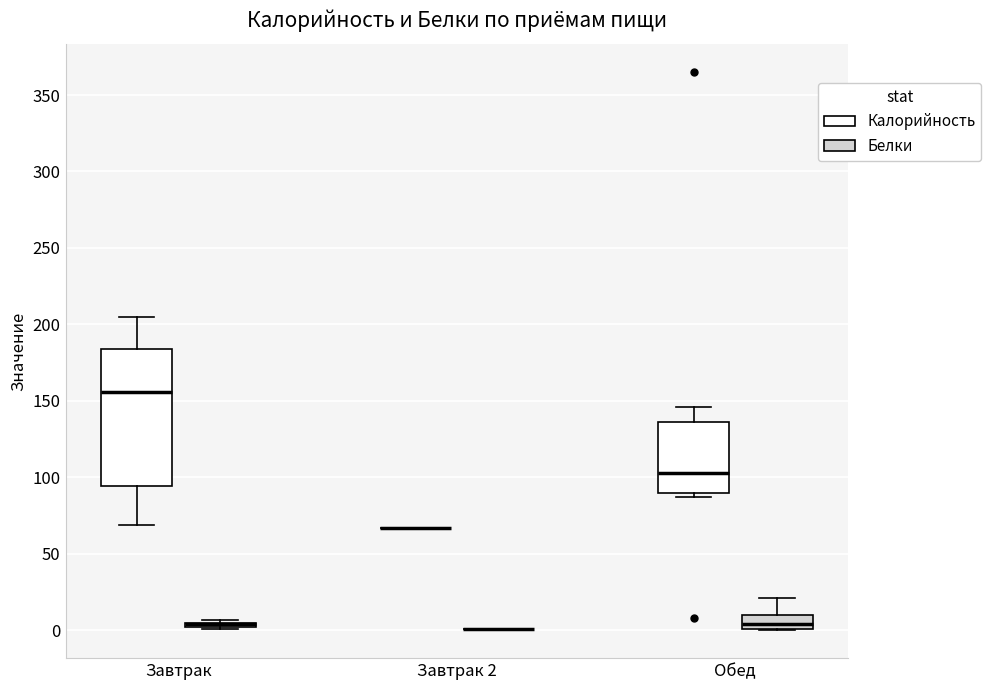

Where is the upper edge of the box for Обед (Белки) on the y-axis? The values are not printed on the chart, so give them approximately, as read against the axis.

10